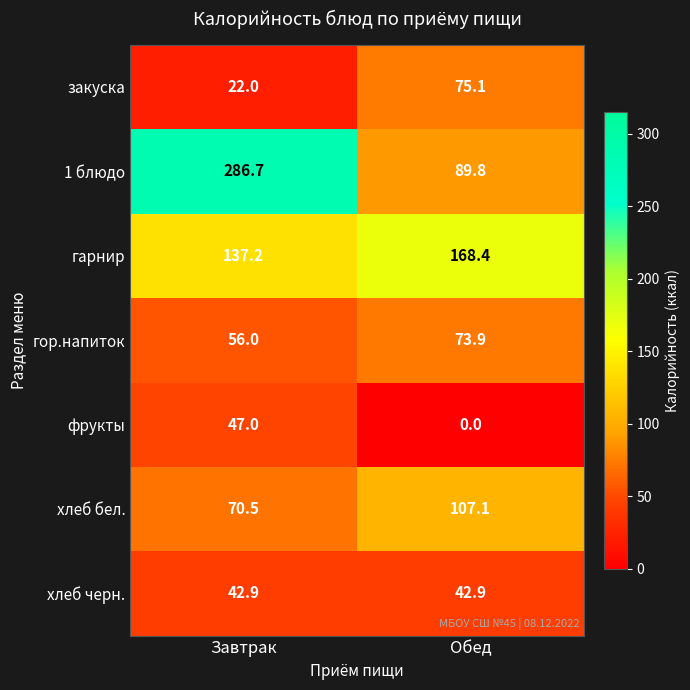

The хлеб черн. series shows 11.8 at Обед. True or false?

False